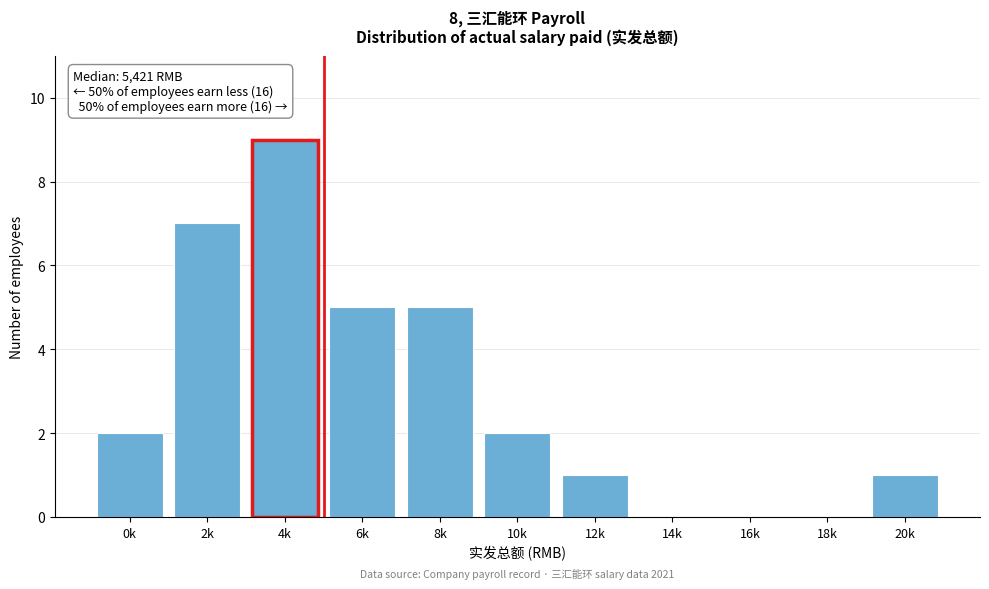

Reading left to right, extract all data points from this chart.

0k=2	2k=7	4k=9	6k=5	8k=5	10k=2	12k=1	14k=0	16k=0	18k=0	20k=1